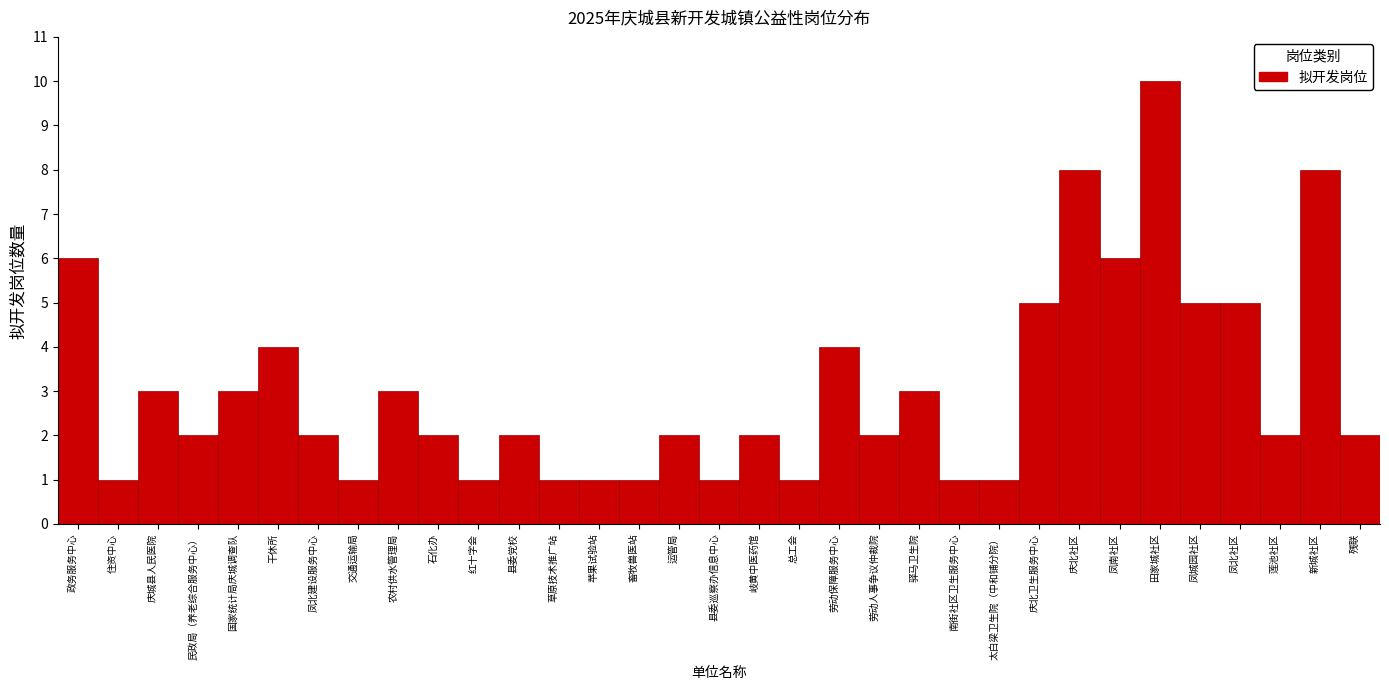

What is the label of the 7th bar from the left?

凤北建设服务中心